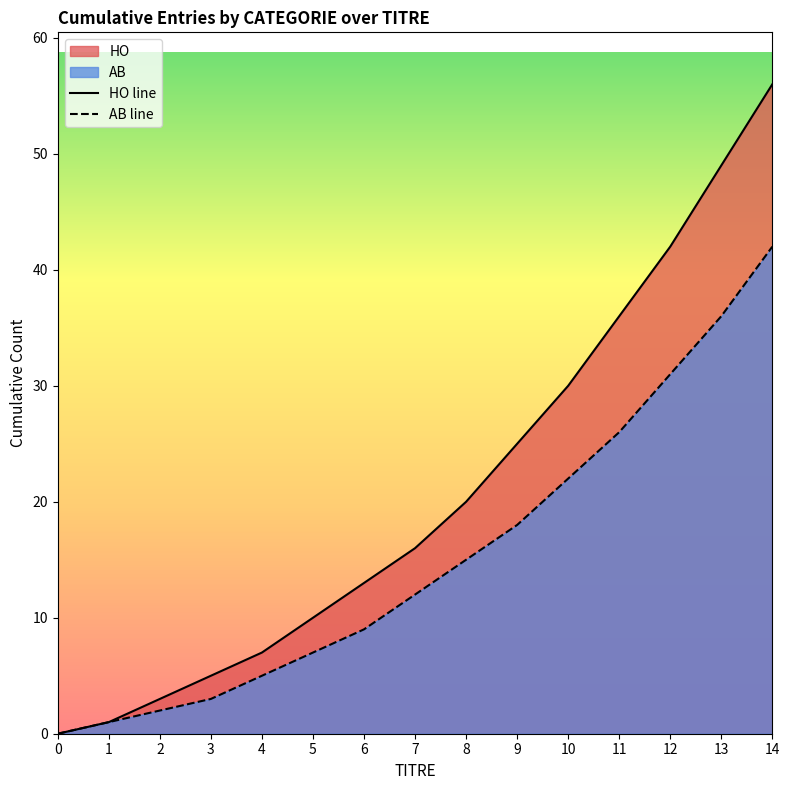

True or false: HO line and AB line cross at least once.

False